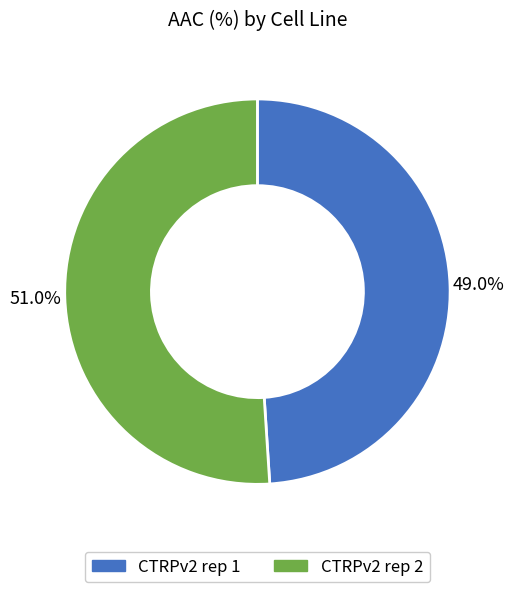

Do CTRPv2 rep 2 and CTRPv2 rep 1 together represent more than half of the pie?

Yes